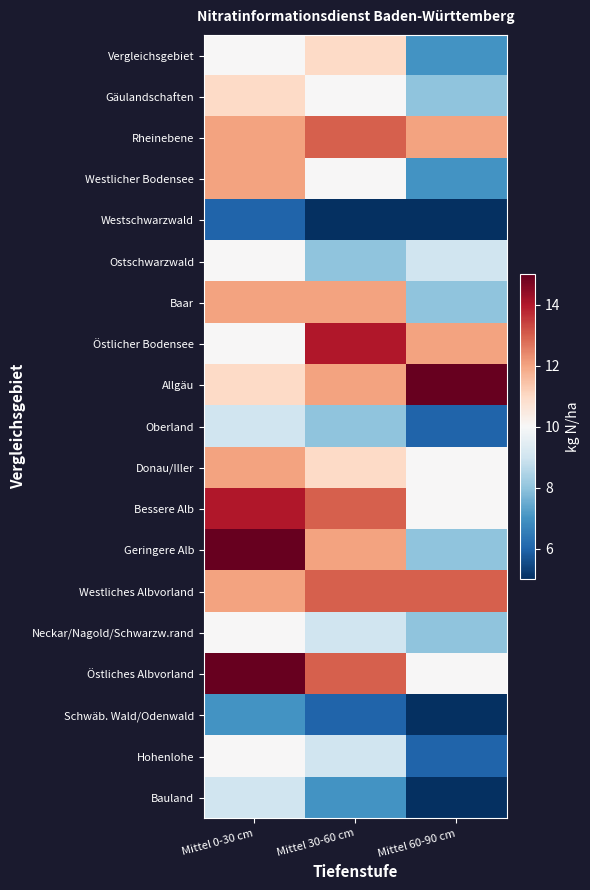

Reading right to left, what are all the values shown in this chart?

Vergleichsgebiet: Mittel 60-90 cm=7	Mittel 30-60 cm=11	Mittel 0-30 cm=10
Gäulandschaften: Mittel 60-90 cm=8	Mittel 30-60 cm=10	Mittel 0-30 cm=11
Rheinebene: Mittel 60-90 cm=12	Mittel 30-60 cm=13	Mittel 0-30 cm=12
Westlicher Bodensee: Mittel 60-90 cm=7	Mittel 30-60 cm=10	Mittel 0-30 cm=12
Westschwarzwald: Mittel 60-90 cm=5	Mittel 30-60 cm=5	Mittel 0-30 cm=6
Ostschwarzwald: Mittel 60-90 cm=9	Mittel 30-60 cm=8	Mittel 0-30 cm=10
Baar: Mittel 60-90 cm=8	Mittel 30-60 cm=12	Mittel 0-30 cm=12
Östlicher Bodensee: Mittel 60-90 cm=12	Mittel 30-60 cm=14	Mittel 0-30 cm=10
Allgäu: Mittel 60-90 cm=15	Mittel 30-60 cm=12	Mittel 0-30 cm=11
Oberland: Mittel 60-90 cm=6	Mittel 30-60 cm=8	Mittel 0-30 cm=9
Donau/Iller: Mittel 60-90 cm=10	Mittel 30-60 cm=11	Mittel 0-30 cm=12
Bessere Alb: Mittel 60-90 cm=10	Mittel 30-60 cm=13	Mittel 0-30 cm=14
Geringere Alb: Mittel 60-90 cm=8	Mittel 30-60 cm=12	Mittel 0-30 cm=15
Westliches Albvorland: Mittel 60-90 cm=13	Mittel 30-60 cm=13	Mittel 0-30 cm=12
Neckar/Nagold/Schwarzw.rand: Mittel 60-90 cm=8	Mittel 30-60 cm=9	Mittel 0-30 cm=10
Östliches Albvorland: Mittel 60-90 cm=10	Mittel 30-60 cm=13	Mittel 0-30 cm=15
Schwäb. Wald/Odenwald: Mittel 60-90 cm=5	Mittel 30-60 cm=6	Mittel 0-30 cm=7
Hohenlohe: Mittel 60-90 cm=6	Mittel 30-60 cm=9	Mittel 0-30 cm=10
Bauland: Mittel 60-90 cm=5	Mittel 30-60 cm=7	Mittel 0-30 cm=9